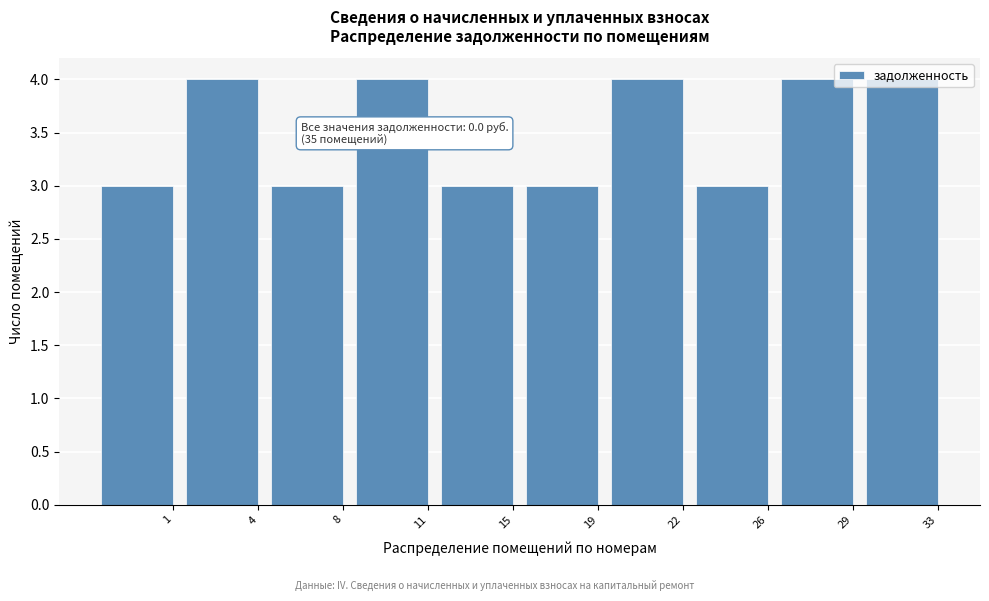

The value at 15 is 1. True or false?

False